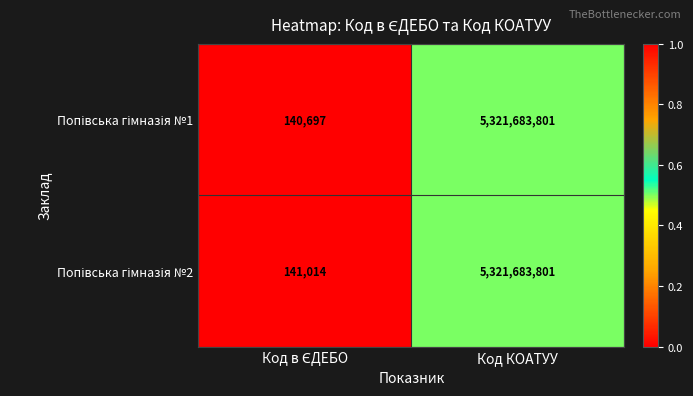

What is the maximum value shown in the chart?

5321683801